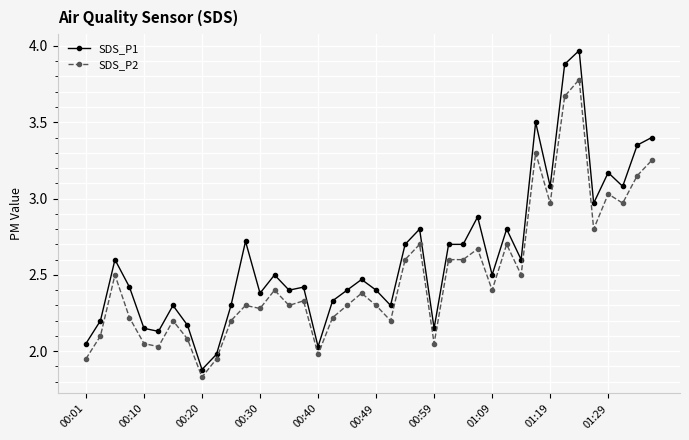

Which series has the largest range (max minus min)?

SDS_P1